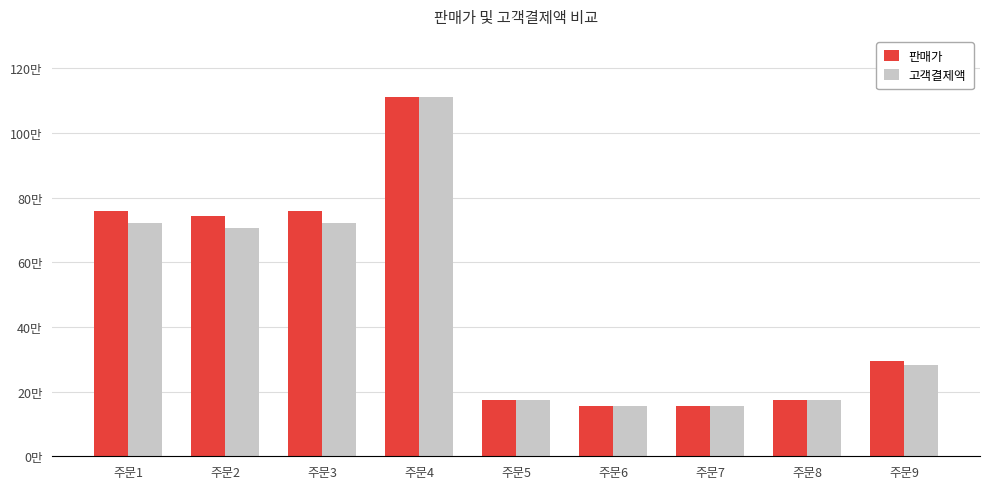

Where is 고객결제액 nearest to the value 633350?

주문2